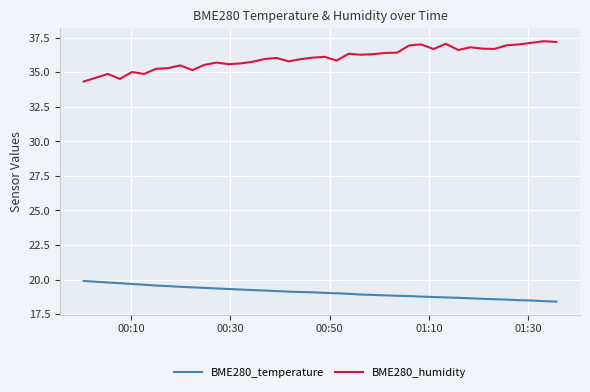

What is the minimum value for BME280_temperature?

18.4